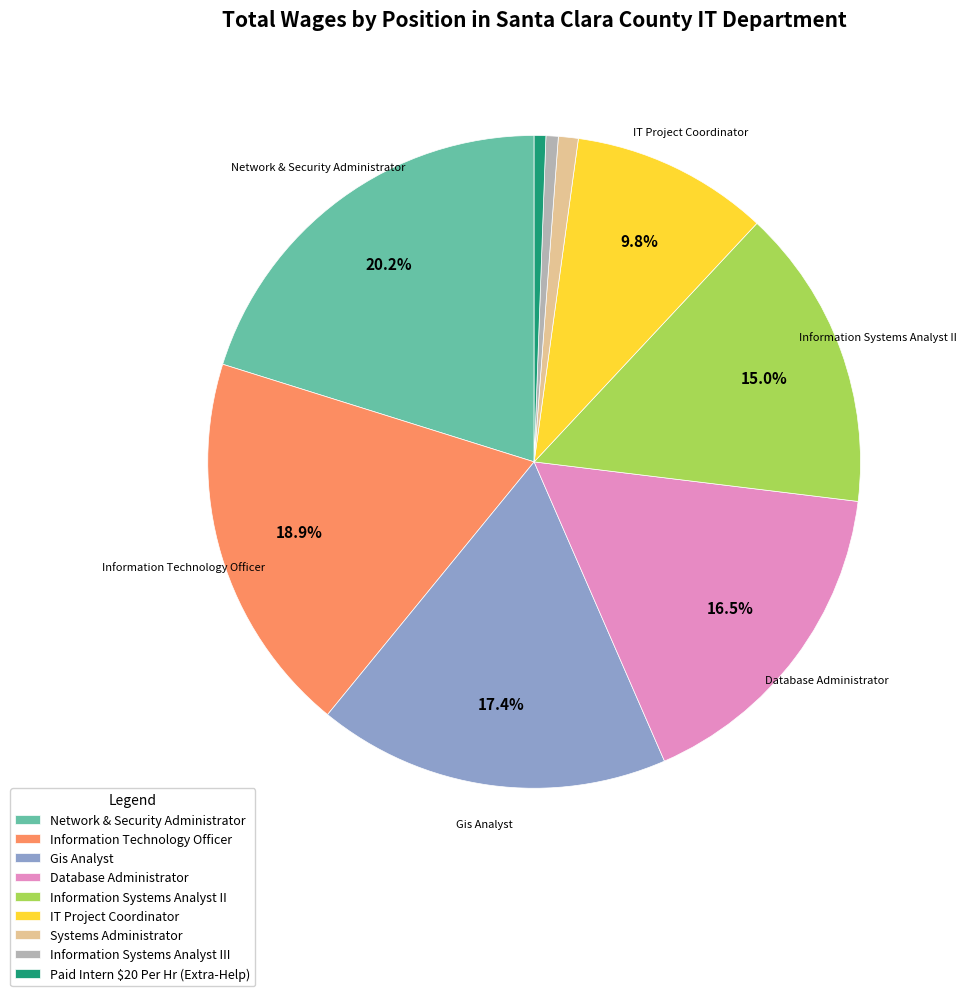

Which category has the biggest portion of the pie?

Network & Security Administrator